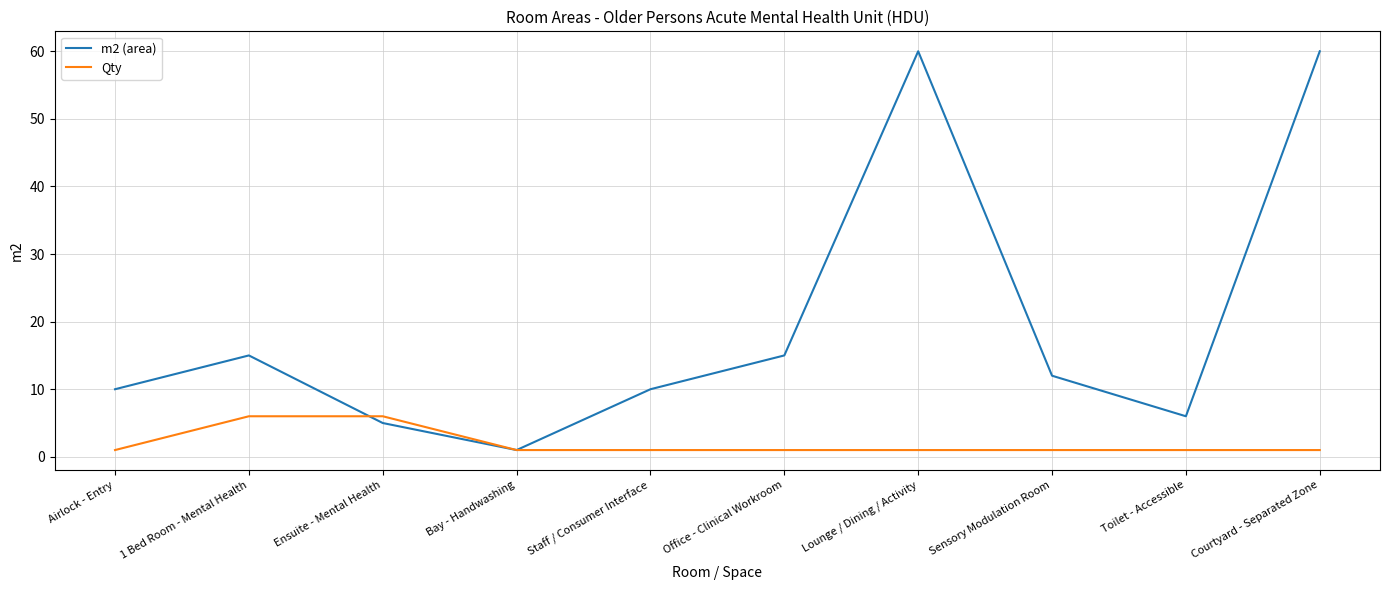

The m2 (area) series shows 60 at Lounge / Dining / Activity. True or false?

True